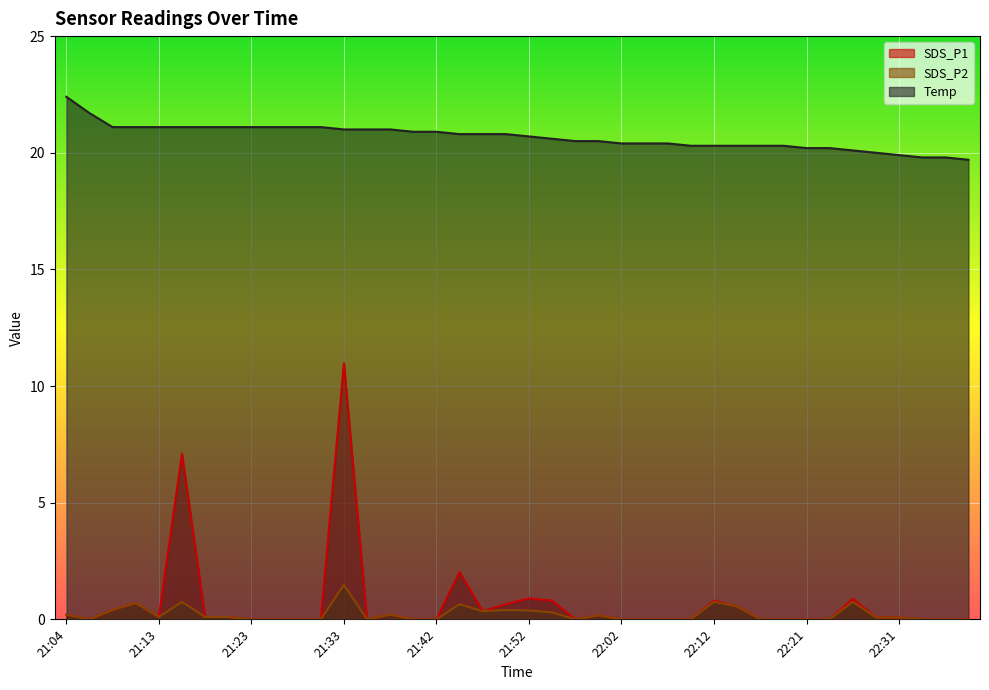

What is the difference between the maximum and minimum values in the Temp series?

2.7